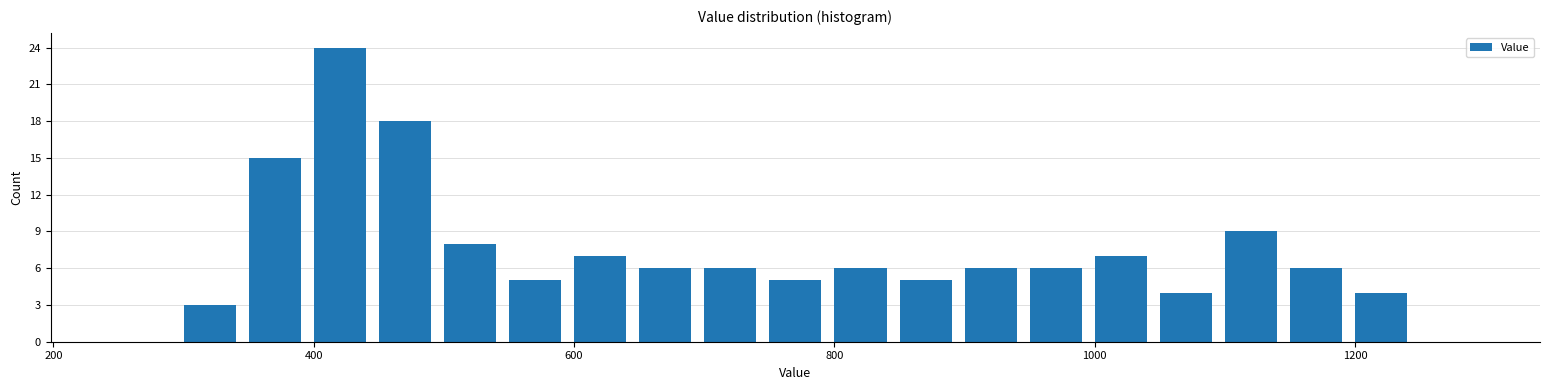

Read against the x-axis, roughly where is the centre of the tallest bar?

420